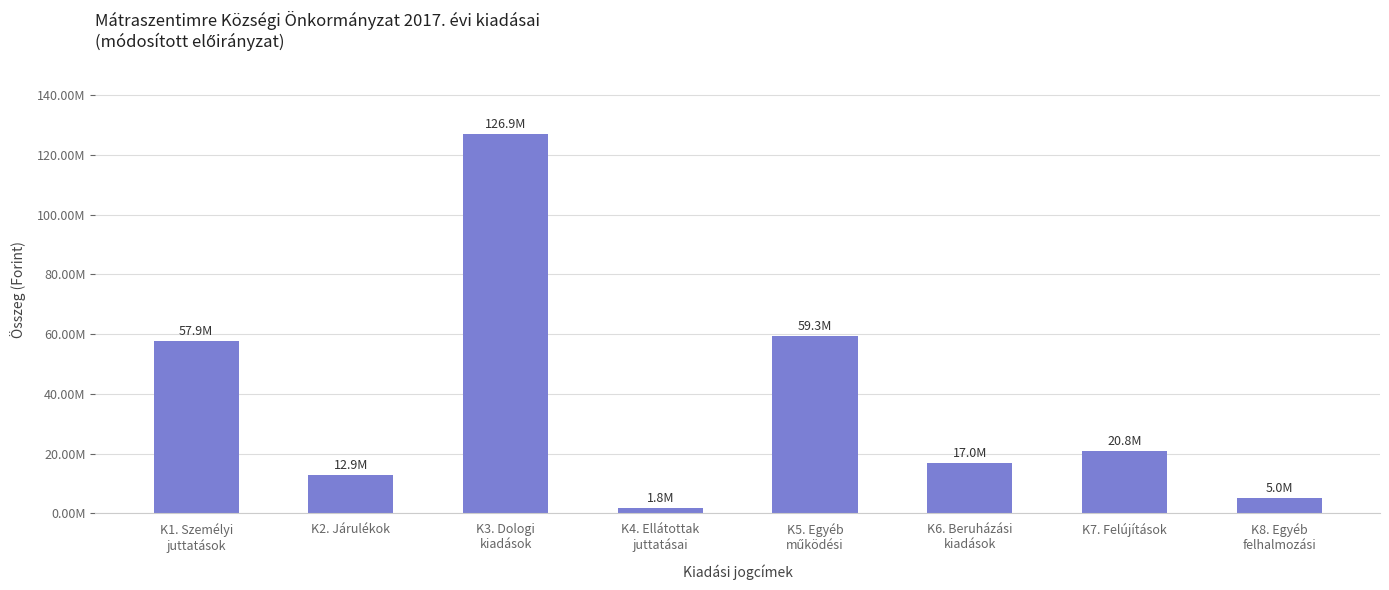

Rank the categories by value from highest to lowest.

K3. Dologi
kiadások, K5. Egyéb
működési, K1. Személyi
juttatások, K7. Felújítások, K6. Beruházási
kiadások, K2. Járulékok, K8. Egyéb
felhalmozási, K4. Ellátottak
juttatásai